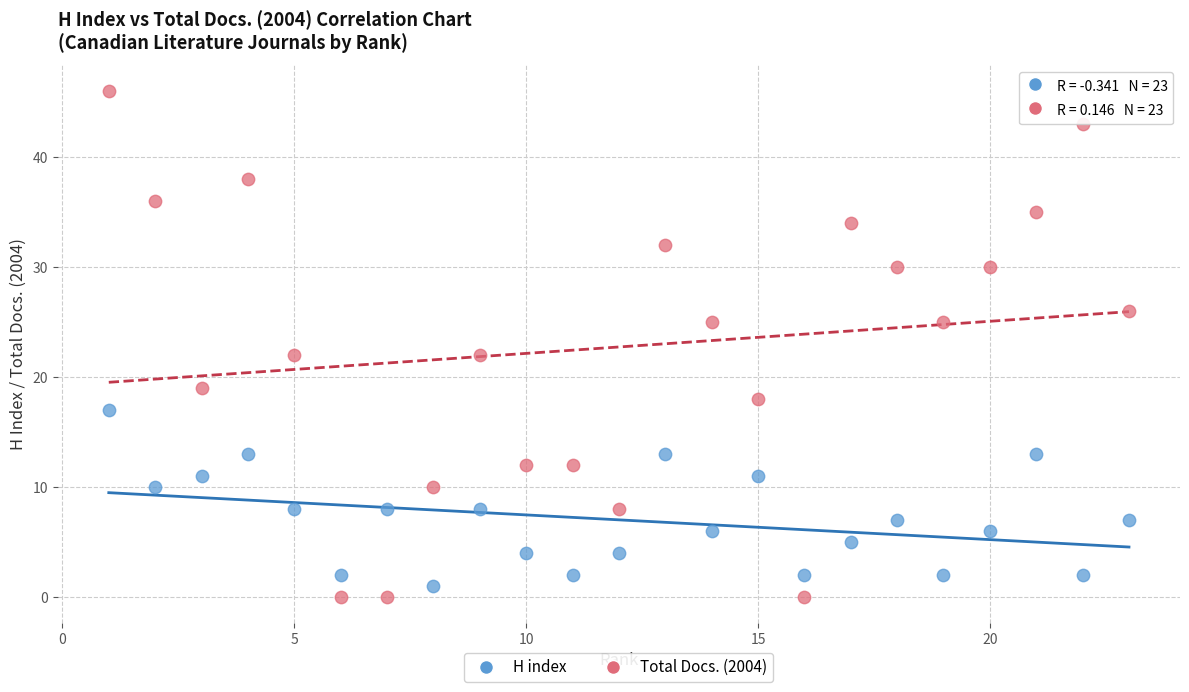

What is the X range (max minus min) for the scatter plot?

22